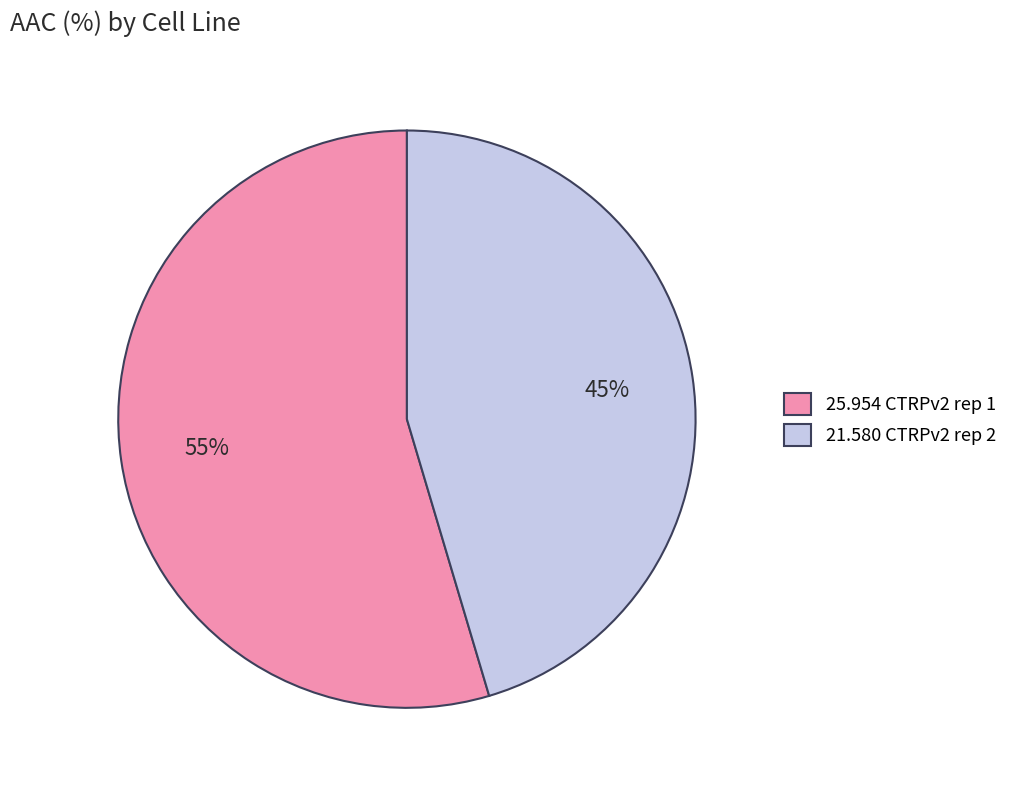

To the nearest percent, what is the average slice percentage?

50%